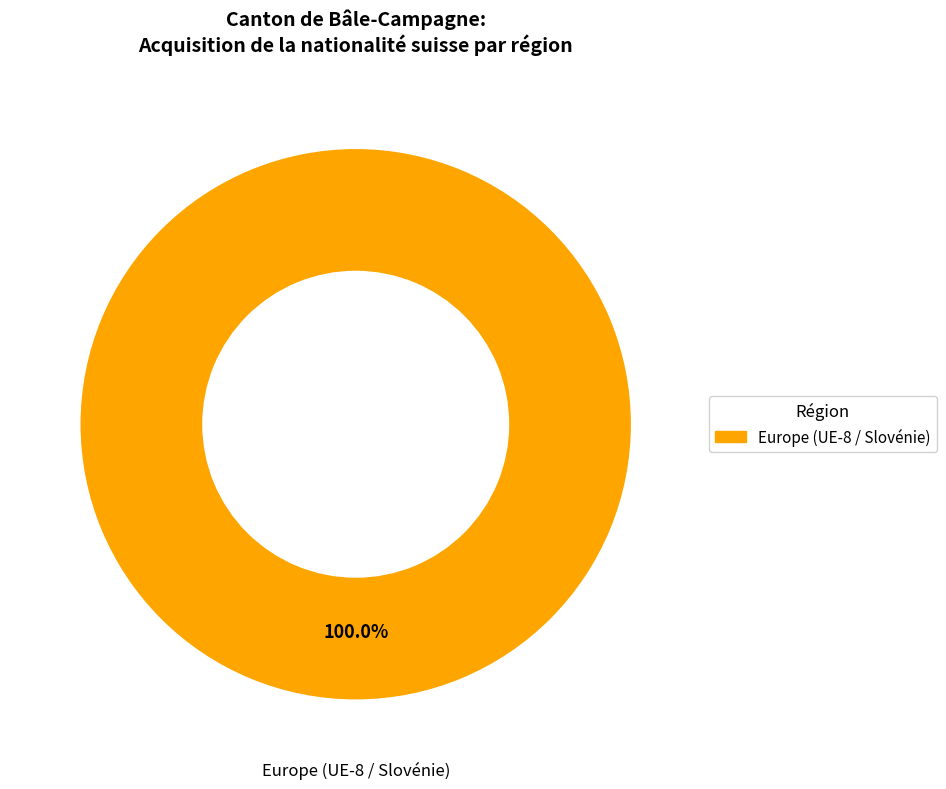

Does any single category account for the majority?

Yes